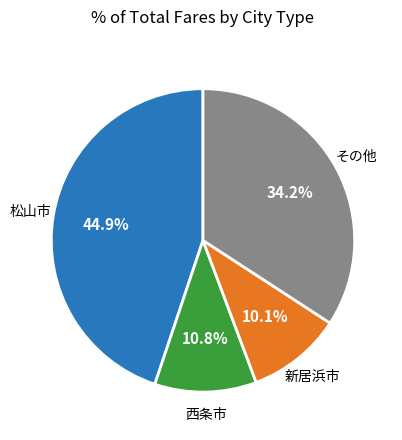

Is there a majority slice in this chart?

No